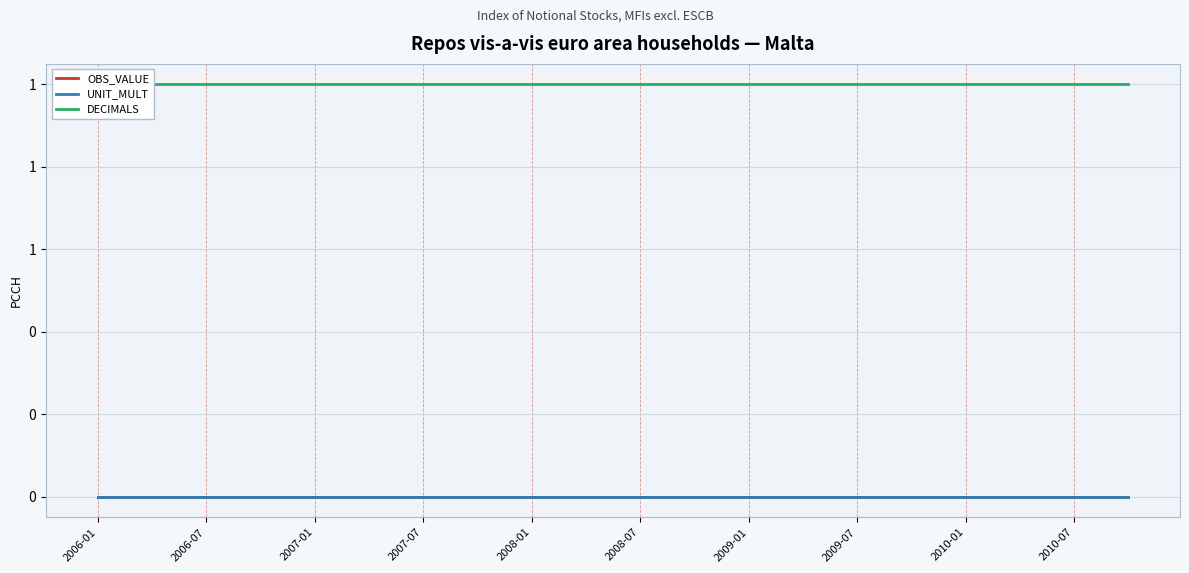

What are all the series names shown in the legend?

OBS_VALUE, UNIT_MULT, DECIMALS